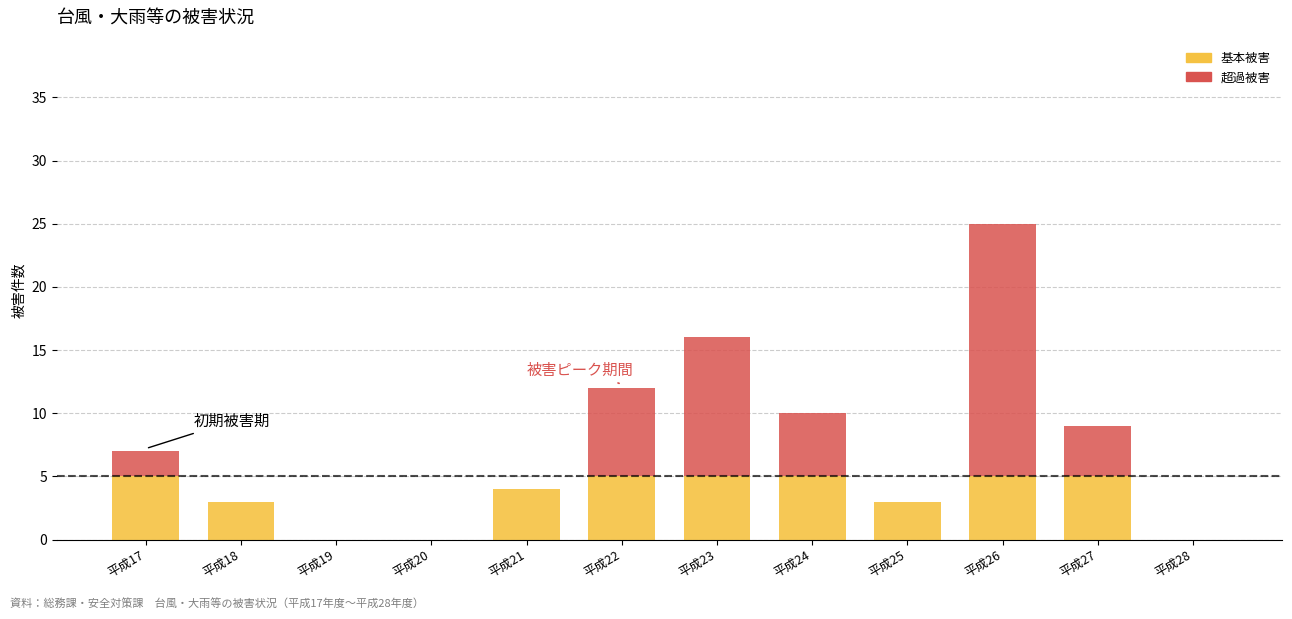

At which category is the sum across all series the highest?

平成26